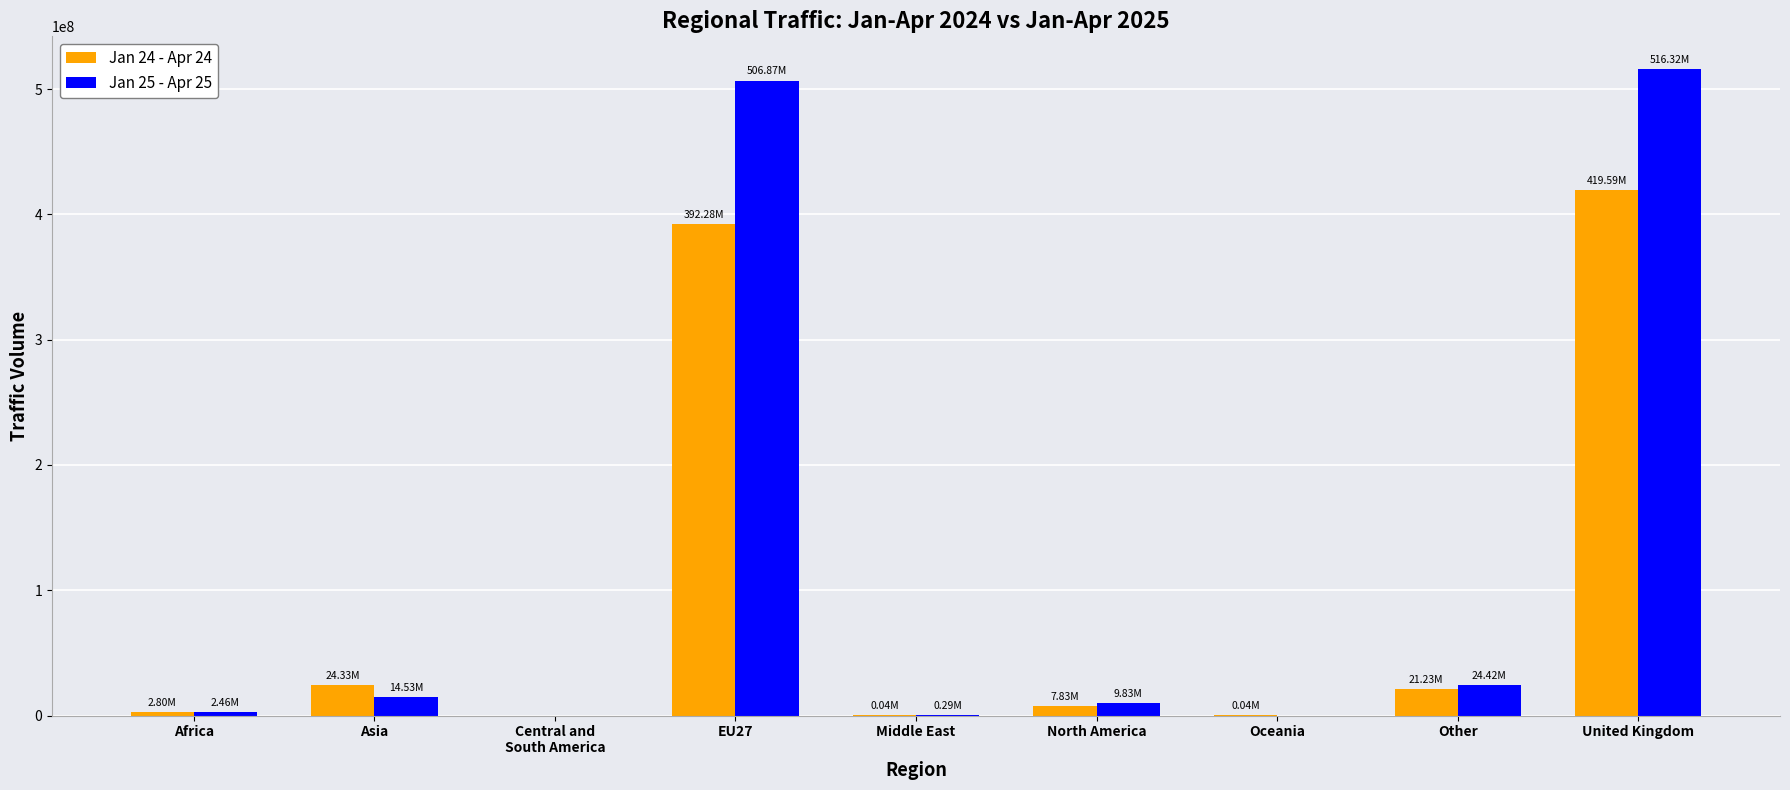

How many data points does each series have?

9